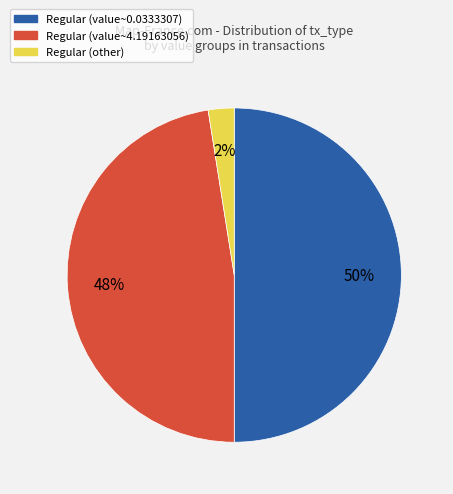

Rank the categories by value from highest to lowest.

Regular (value~0.0333307), Regular (value~4.19163056), Regular (other)